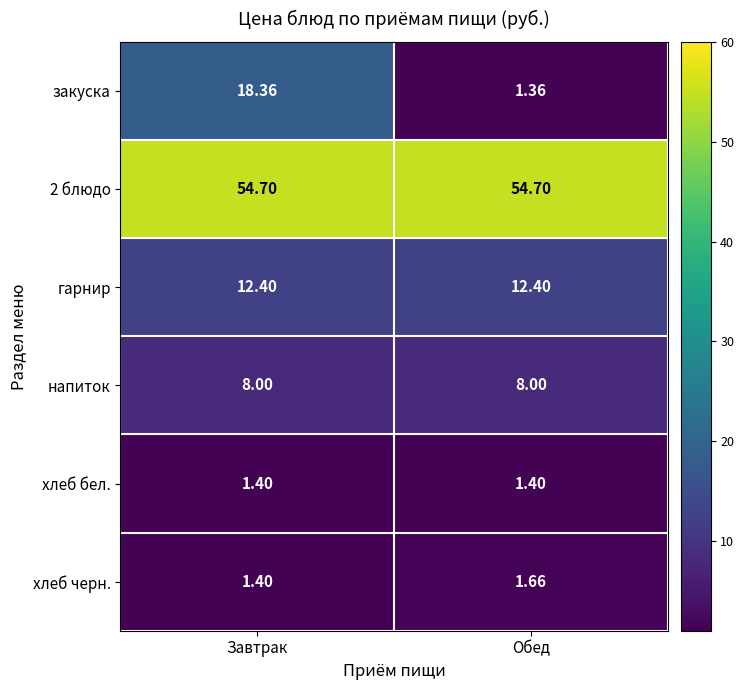

Where does the закуска series first go above 18?

Завтрак